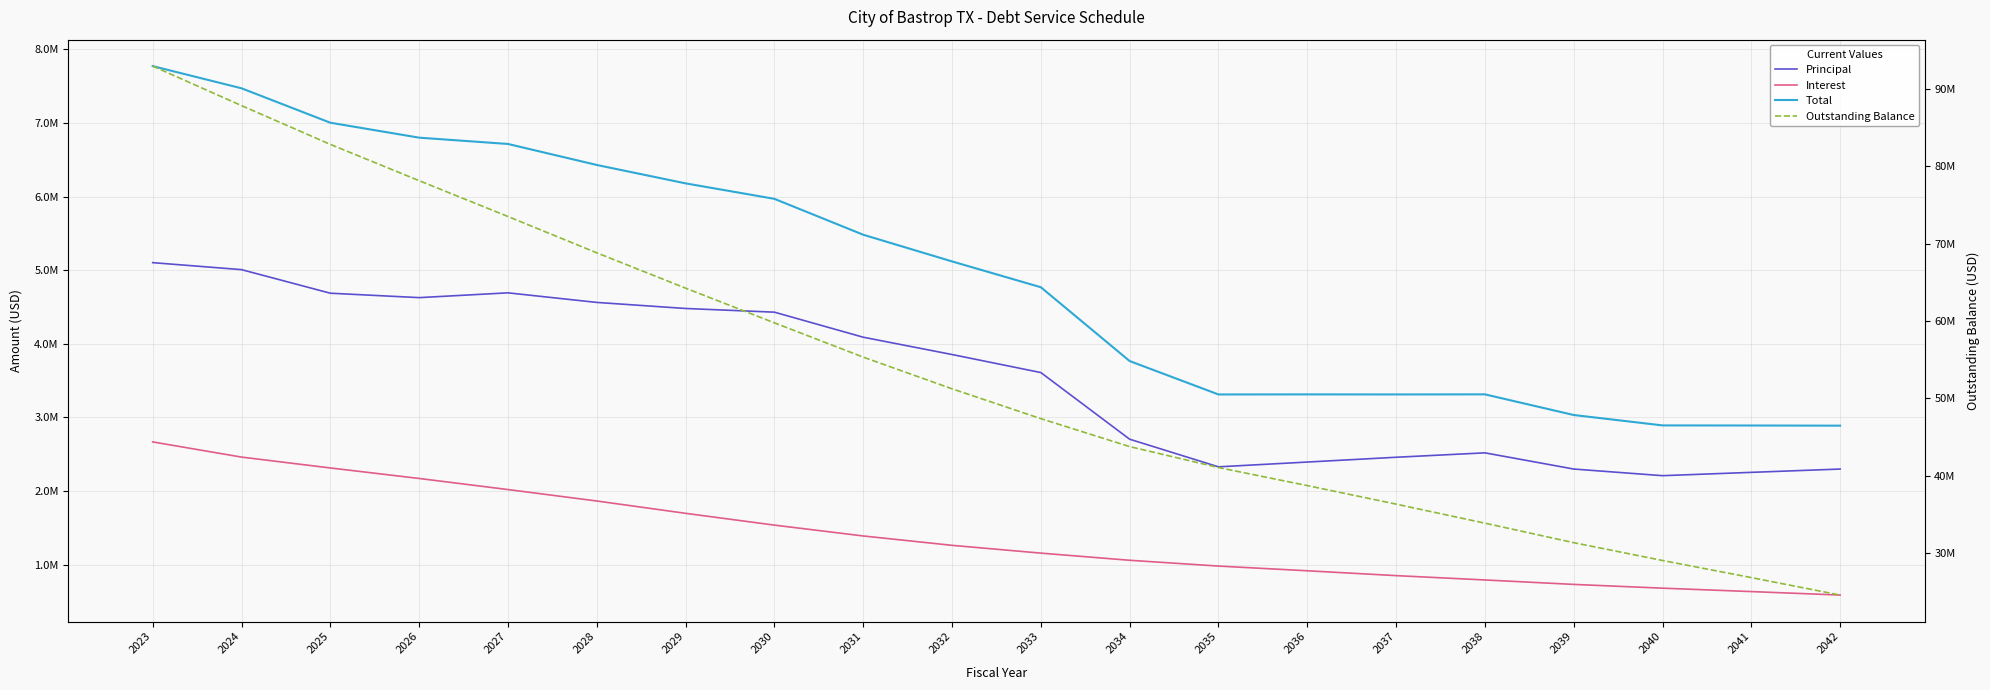

Rank the categories by Outstanding Balance value from lowest to highest.

2042, 2041, 2040, 2039, 2038, 2037, 2036, 2035, 2034, 2033, 2032, 2031, 2030, 2029, 2028, 2027, 2026, 2025, 2024, 2023